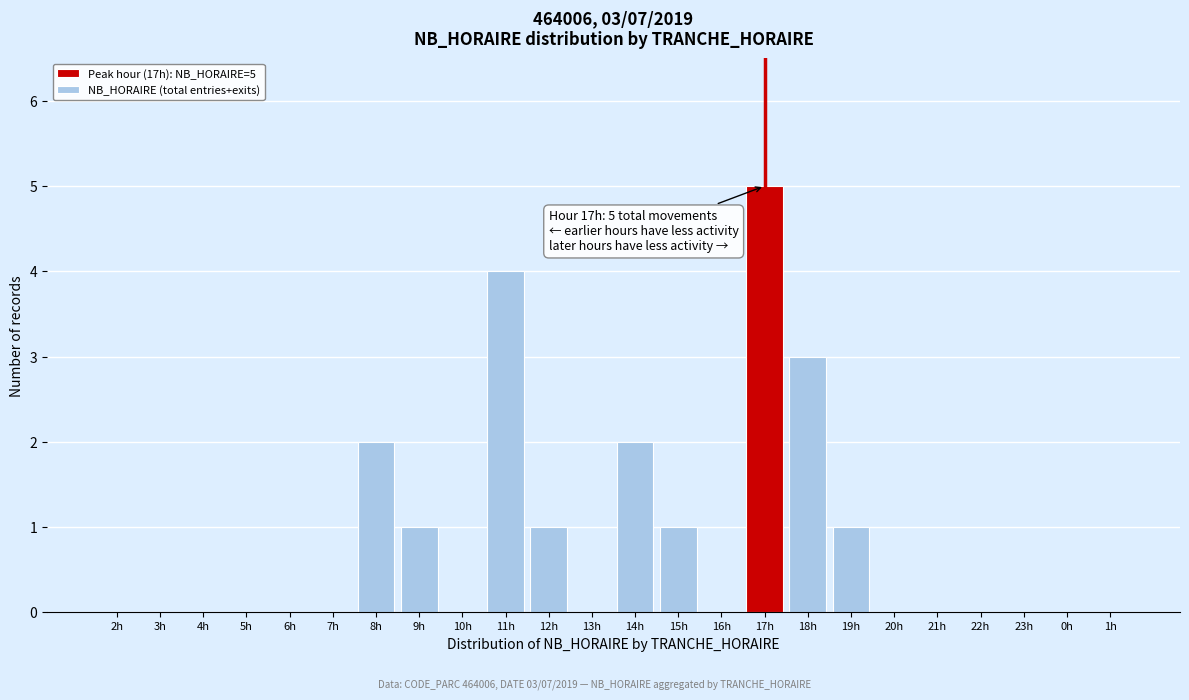

Reading left to right, extract all data points from this chart.

2h=0	3h=0	4h=0	5h=0	6h=0	7h=0	8h=2	9h=1	10h=0	11h=4	12h=1	13h=0	14h=2	15h=1	16h=0	17h=5	18h=3	19h=1	20h=0	21h=0	22h=0	23h=0	0h=0	1h=0